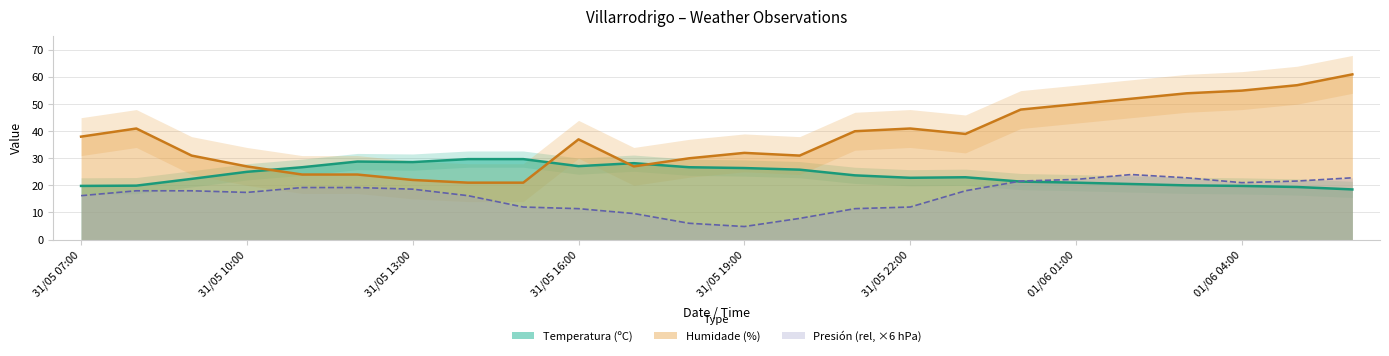

Is it true that Presión (rel, ×6 hPa) equals 15.2 at 31/05 16:00?

False